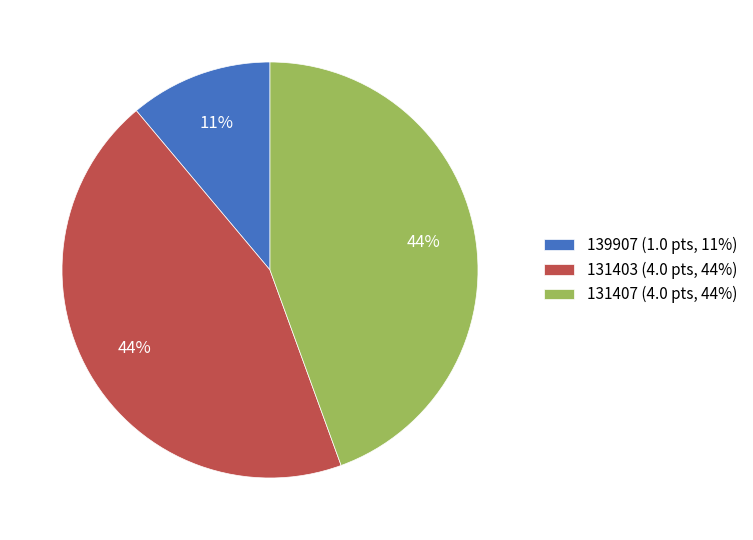

To the nearest percent, what percentage of the pie is 131403?

44%